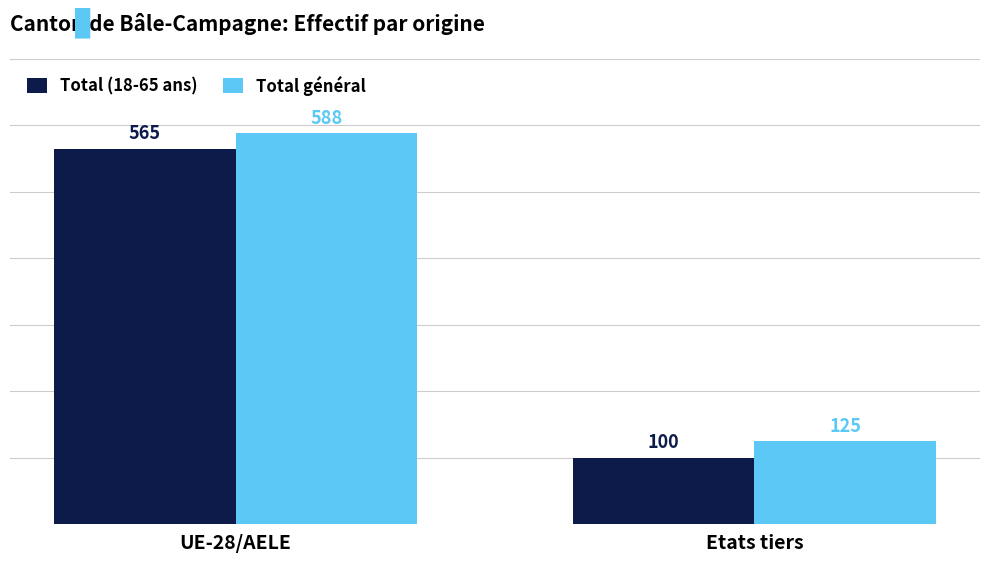

What is the value of the Total général bar at the 1st from the left?

588